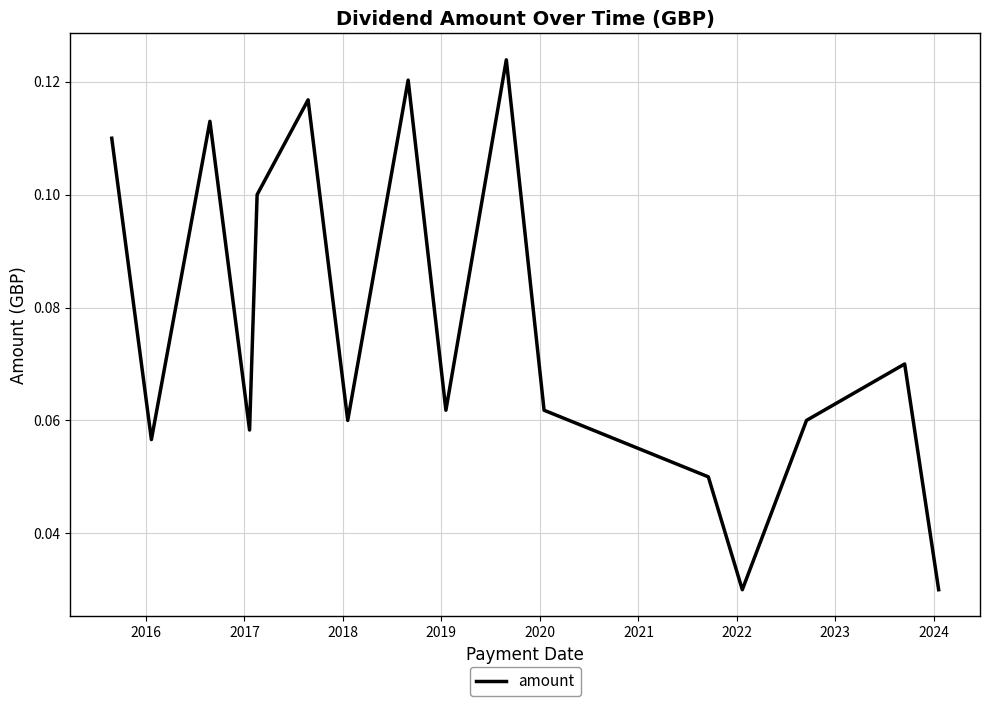

True or false: the data has more than 2 interior local peaks.

True